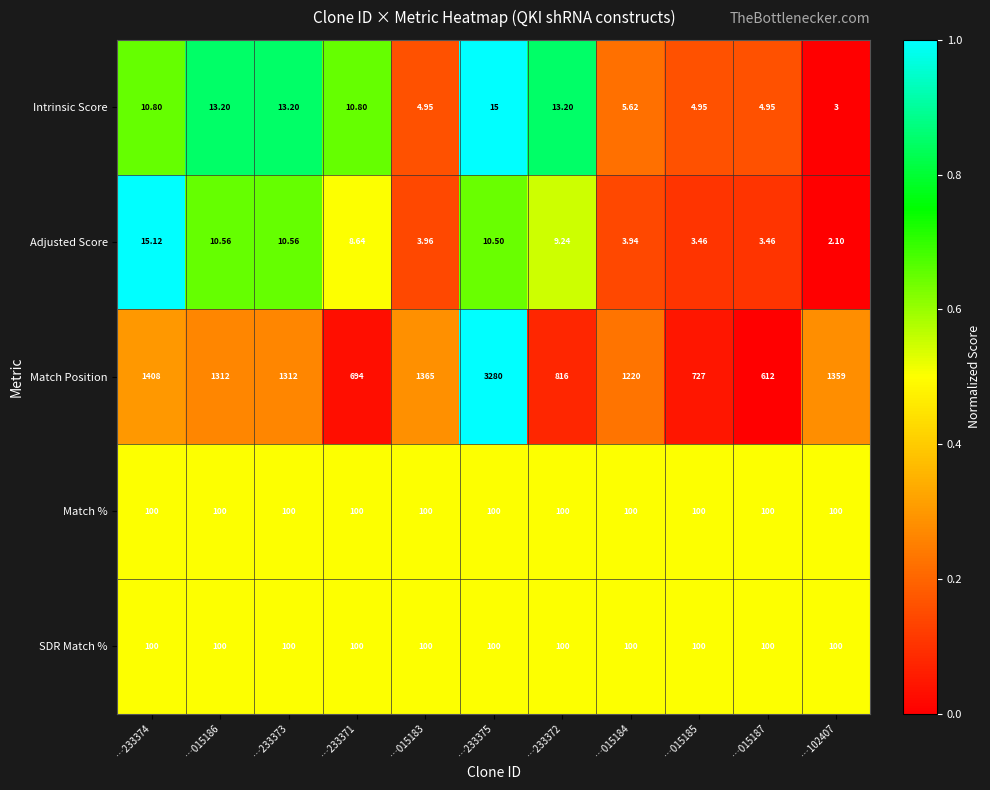

Is the value of Match % at …015185 greater than the value of Intrinsic Score at …015184?

Yes